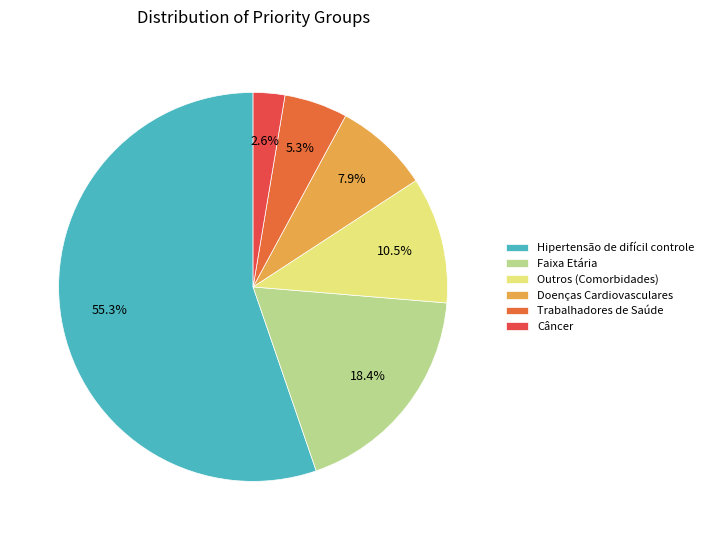

Rank the categories by value from lowest to highest.

Câncer, Trabalhadores de Saúde, Doenças Cardiovasculares, Outros (Comorbidades), Faixa Etária, Hipertensão de difícil controle